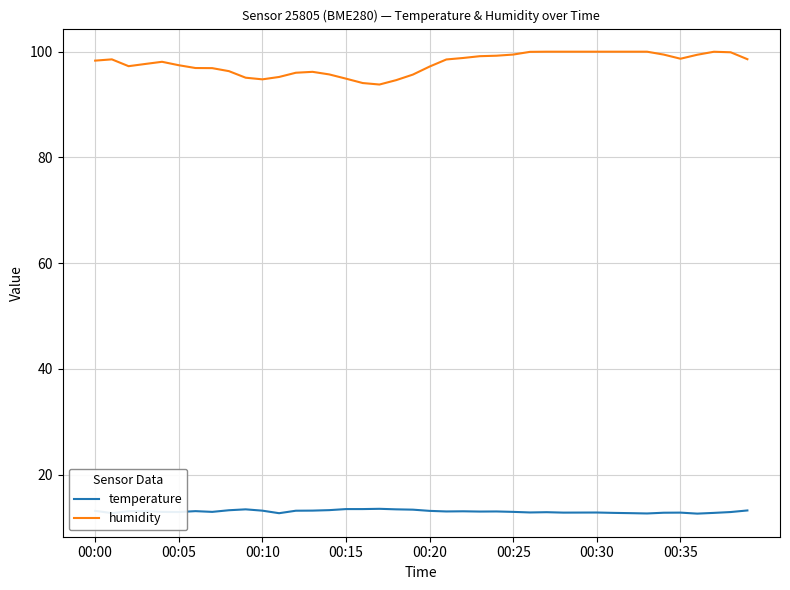

List the series in order of their overall mean, lowest first.

temperature, humidity